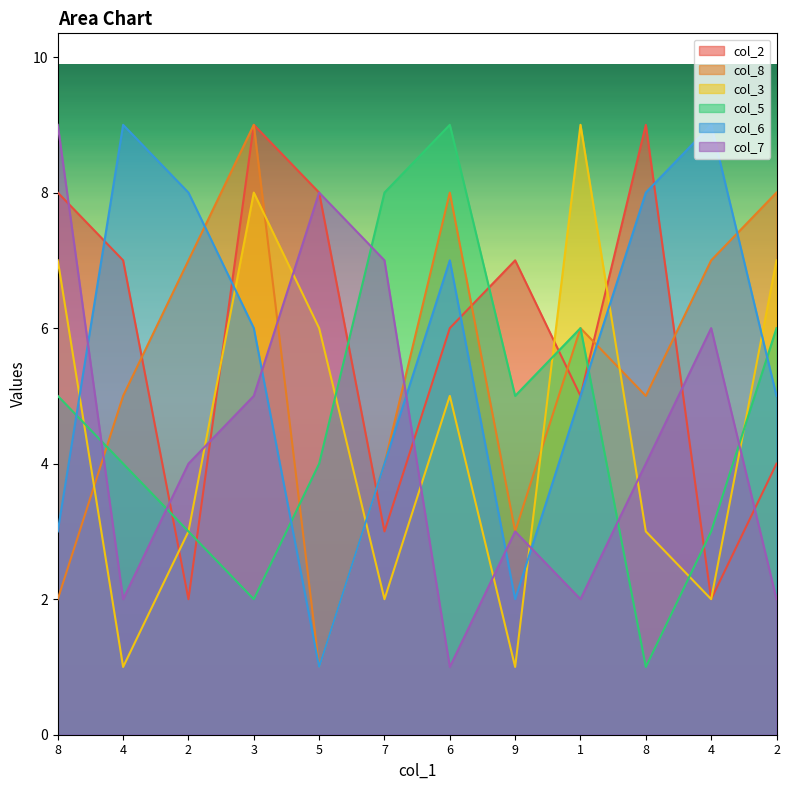

What is the average value of the col_5 series?

5